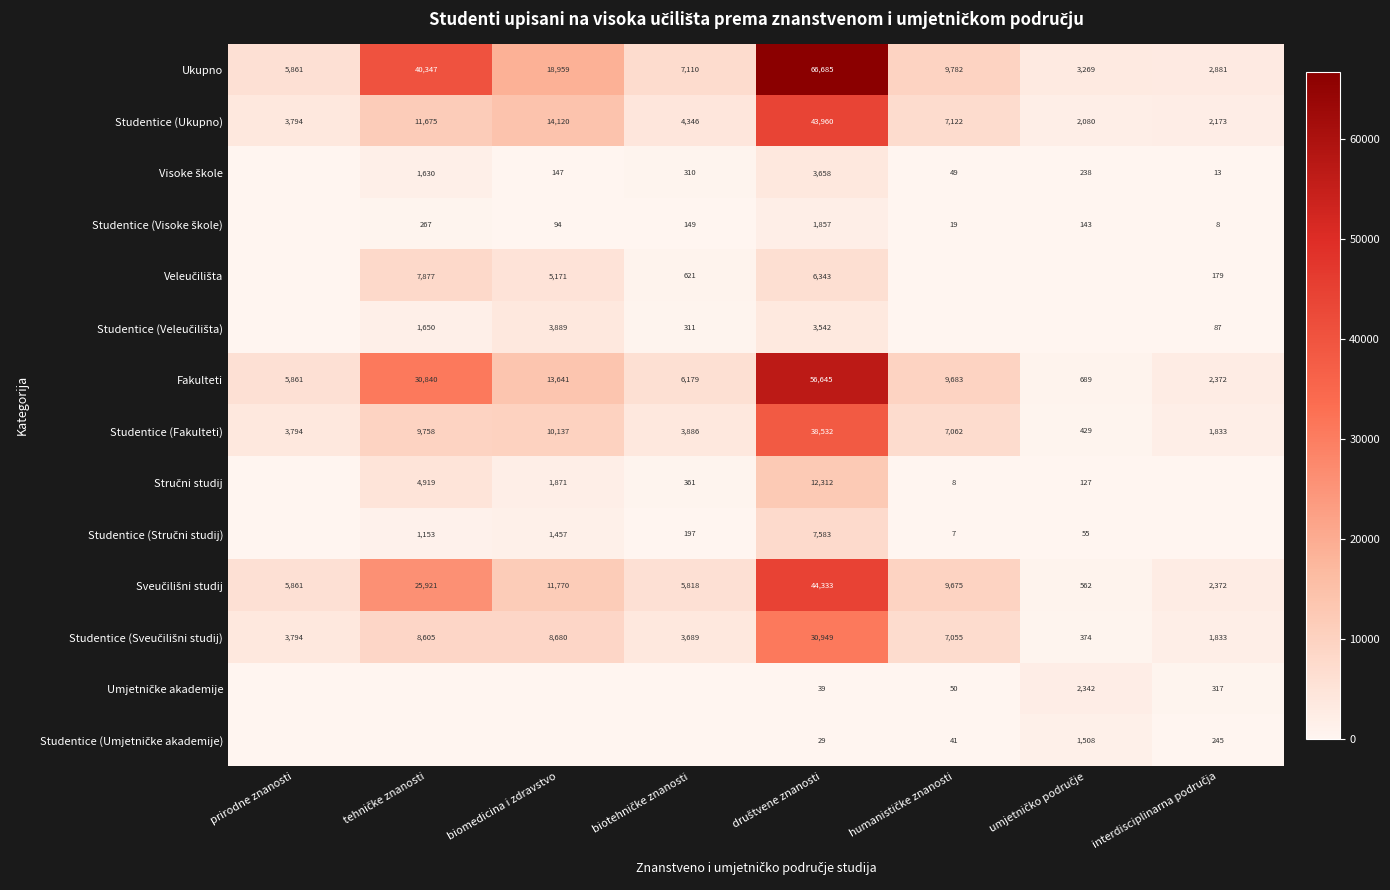

What is the average value of the Studentice (Ukupno) series?

11159